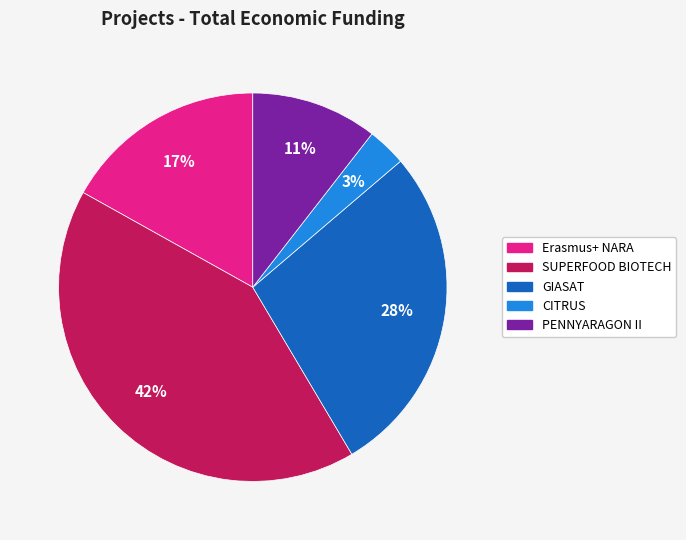

Is the sum of CITRUS and GIASAT greater than half?

No